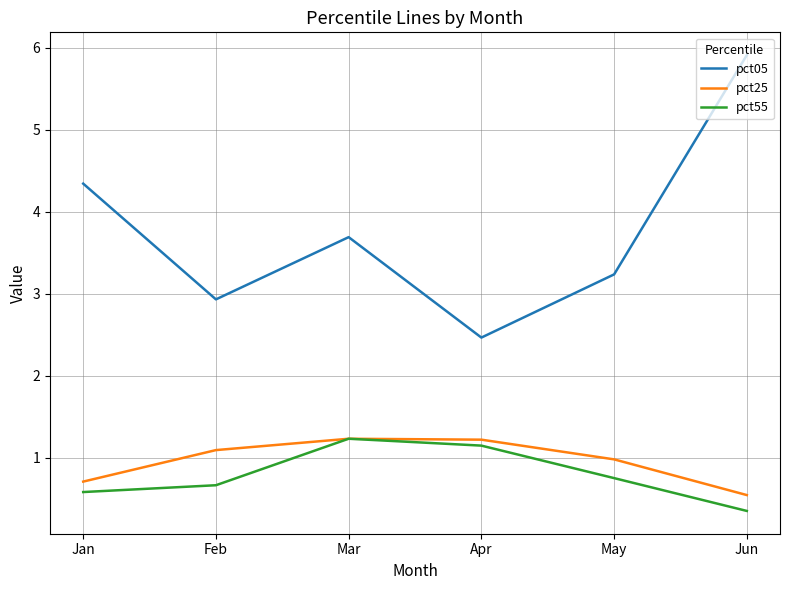

True or false: pct05 and pct55 intersect in this chart.

False